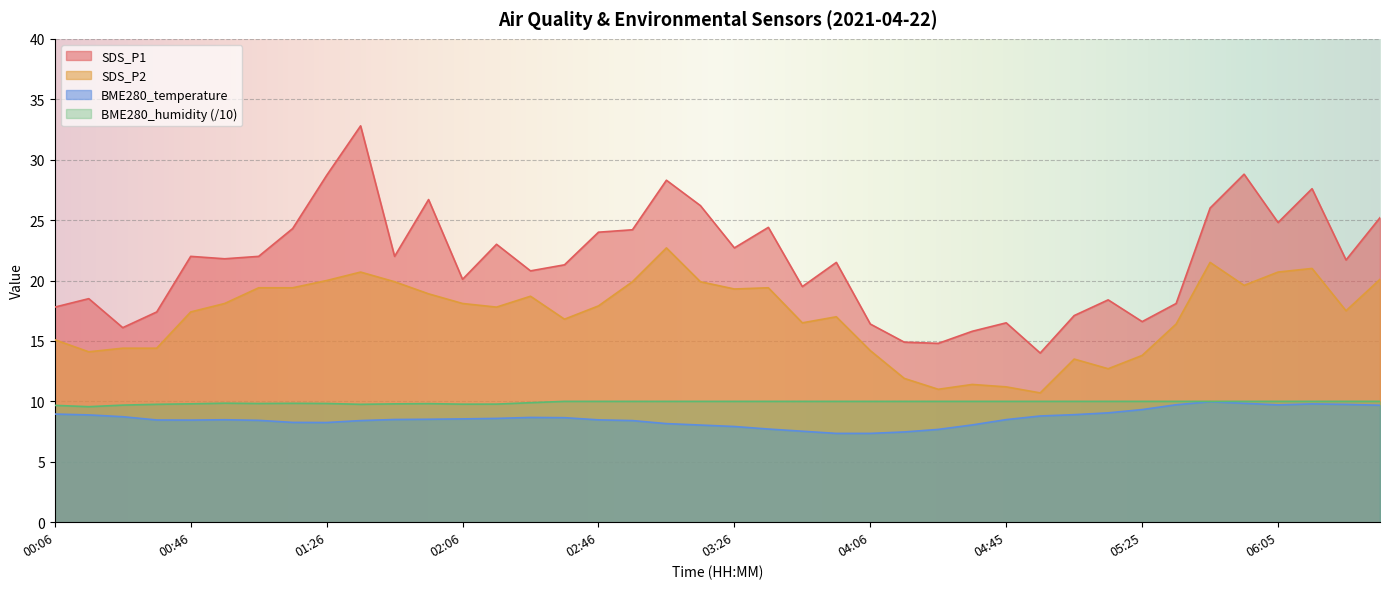

Is the value of BME280_temperature at 00:36 greater than the value of SDS_P1 at 05:35?

No